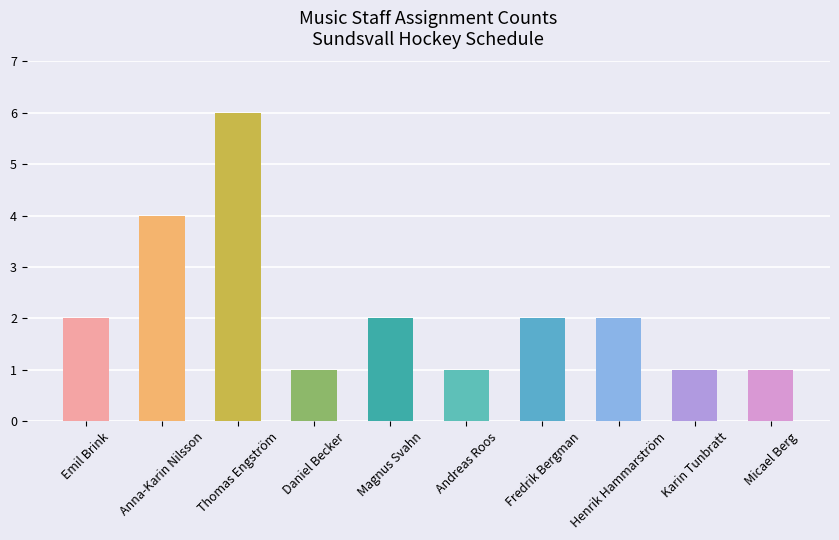

Which label corresponds to the largest value in the chart?

Thomas Engström